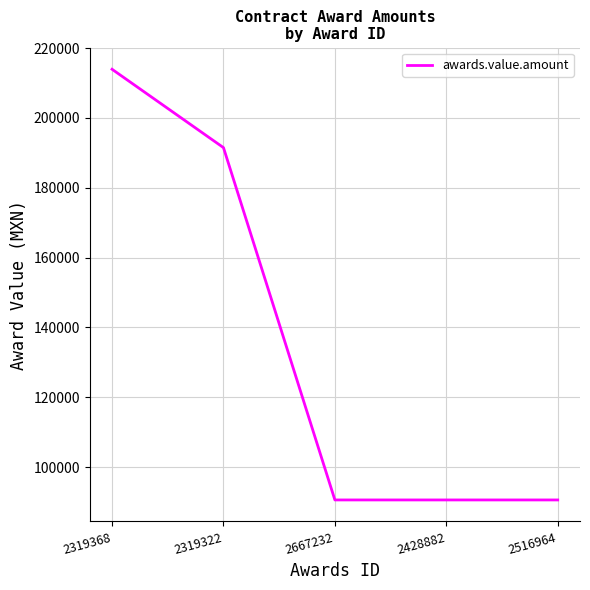

What position from the right is 2319368?

5